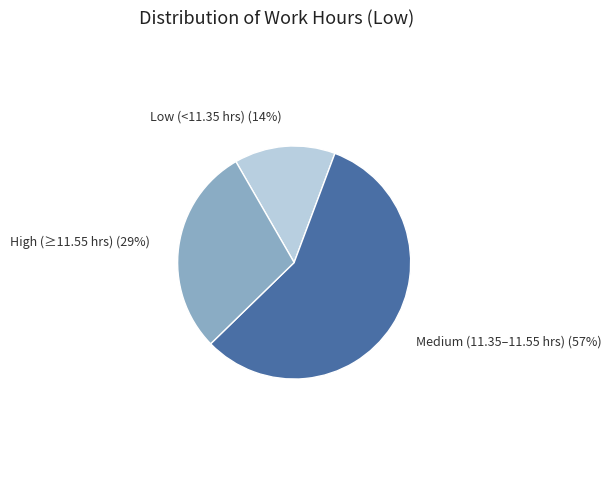

Which slice is the largest?

Medium (11.35–11.55 hrs)